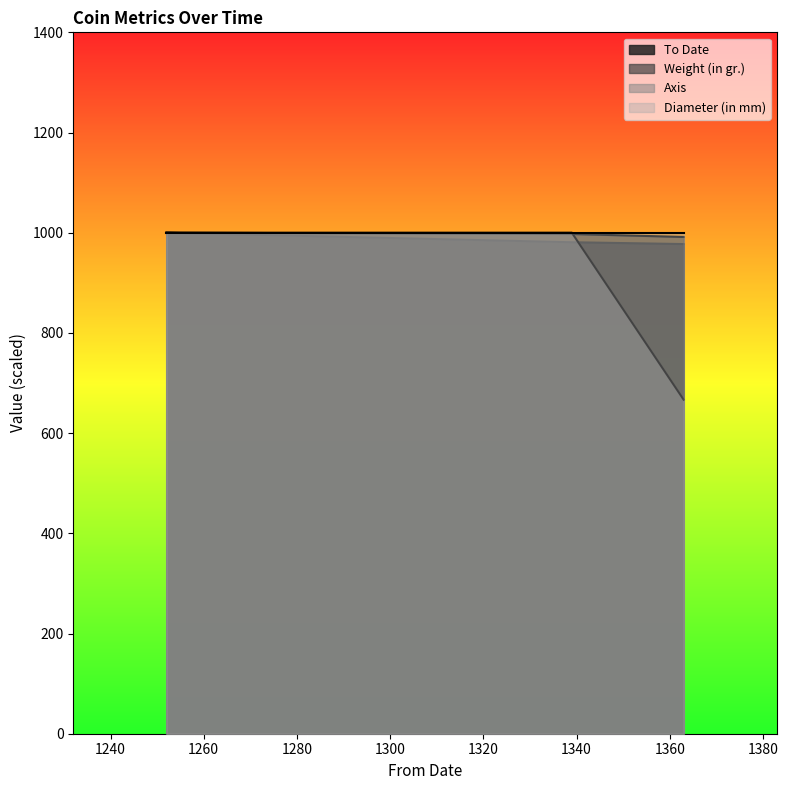

What is the minimum value shown in the chart?

666.7